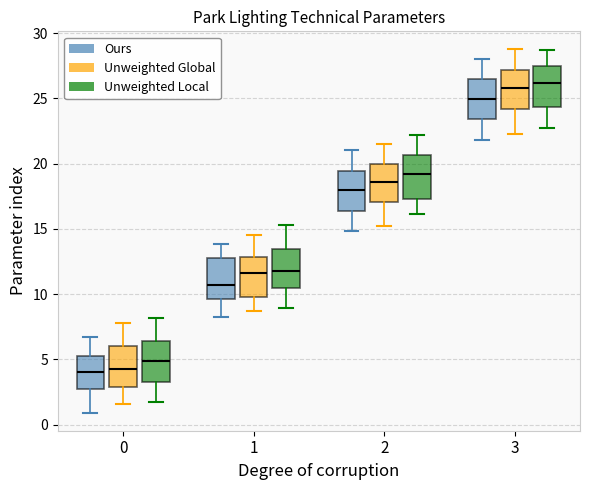

Where does the median line of the box for 1 (Unweighted Local) sit on the y-axis? The values are not printed on the chart, so give them approximately, as read against the axis.

12.0